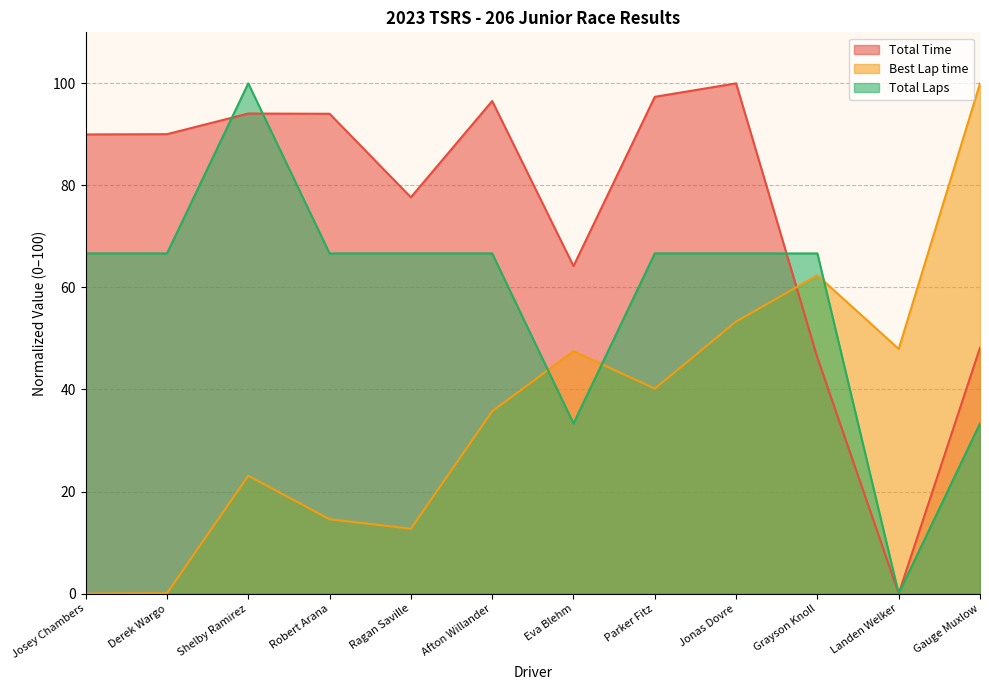

What is the difference between the Total Laps values at Jonas Dovre and Gauge Muxlow?

33.3